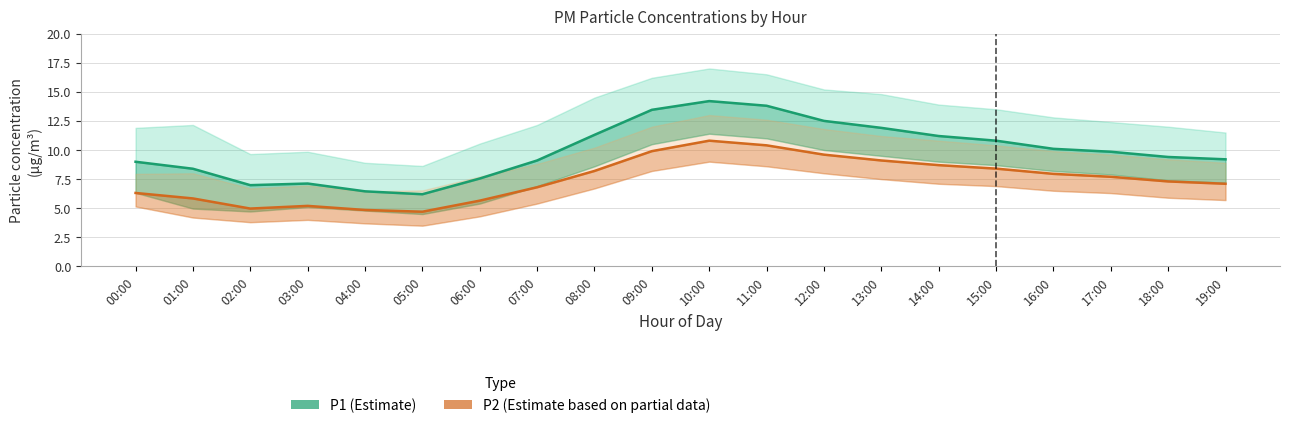

What is the difference between the highest and lowest values at 10:00?

3.4